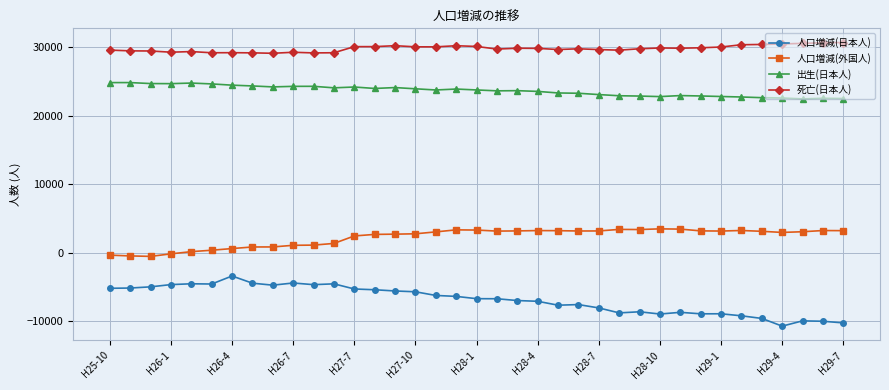

Rank the series by their maximum value, from lowest to highest.

人口増減(日本人), 人口増減(外国人), 出生(日本人), 死亡(日本人)